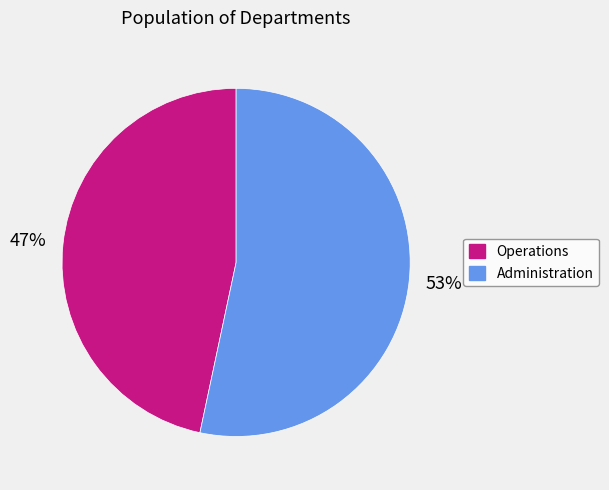

To the nearest percent, what percentage of the pie is Operations?

47%